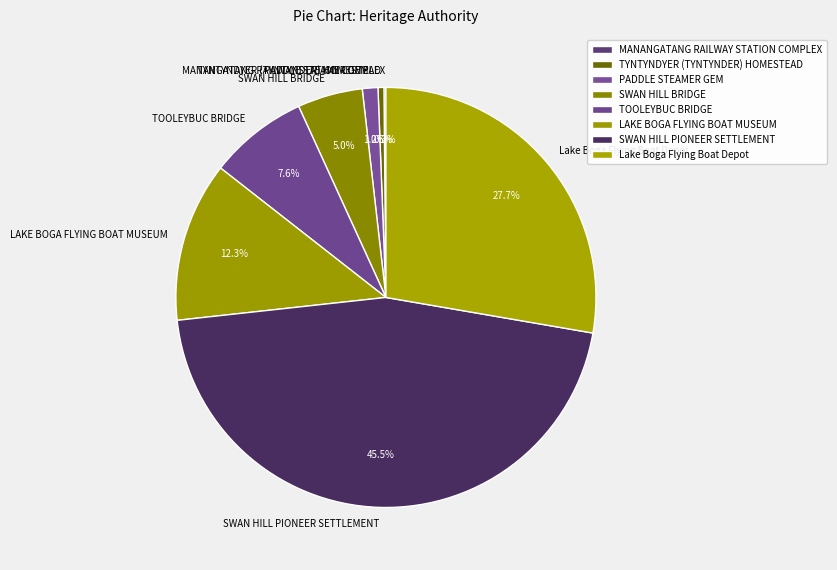

Is TOOLEYBUC BRIDGE the majority of the pie?

No